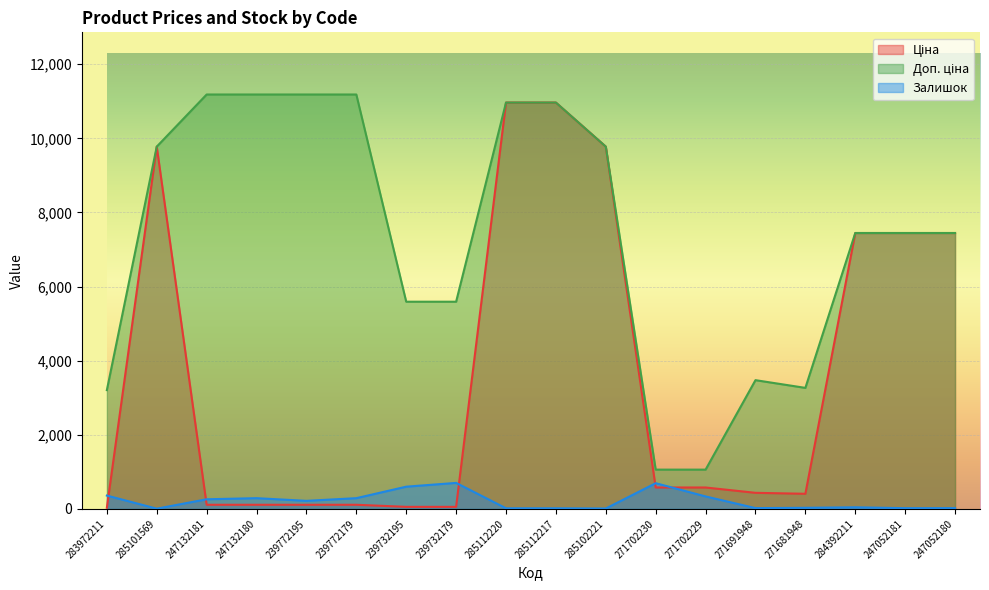

Which series has the widest spread of values?

Ціна